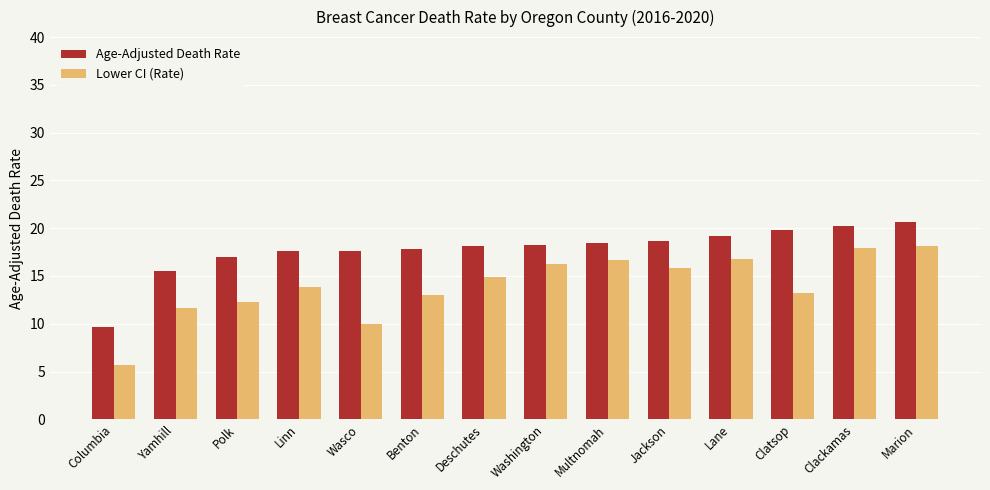

What is the sum of the Age-Adjusted Death Rate values at Jackson and Washington?

36.9